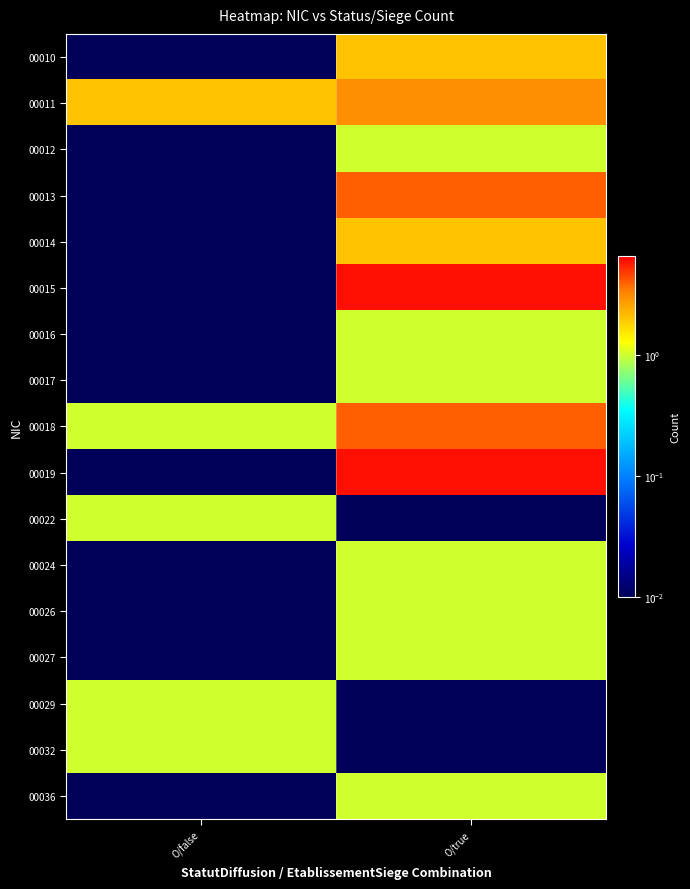

What is the maximum value shown in the chart?

6.0